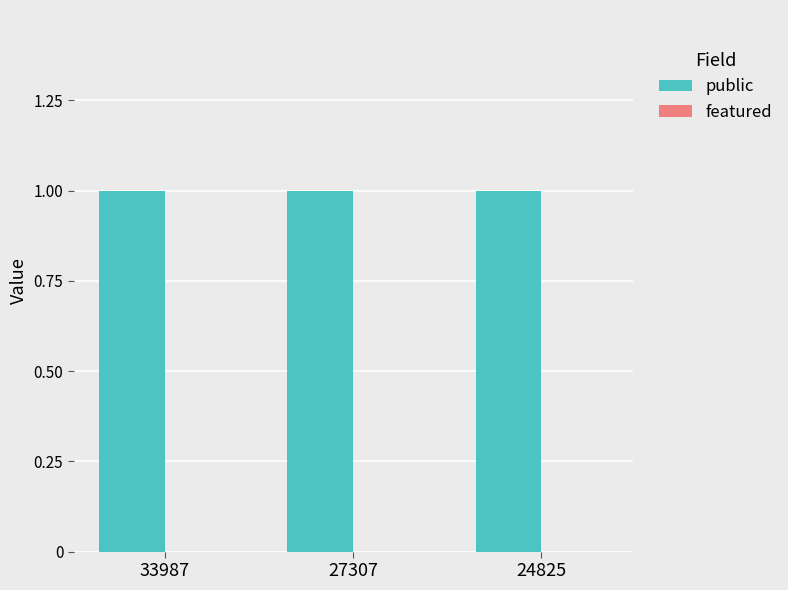

List the series in order of their peak value, lowest first.

featured, public